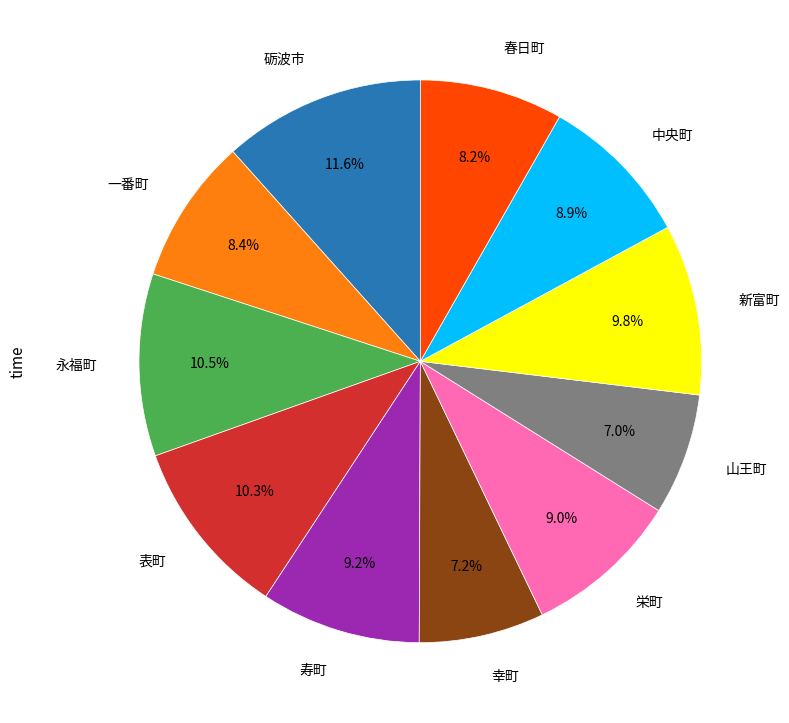

Does any single category account for the majority?

No